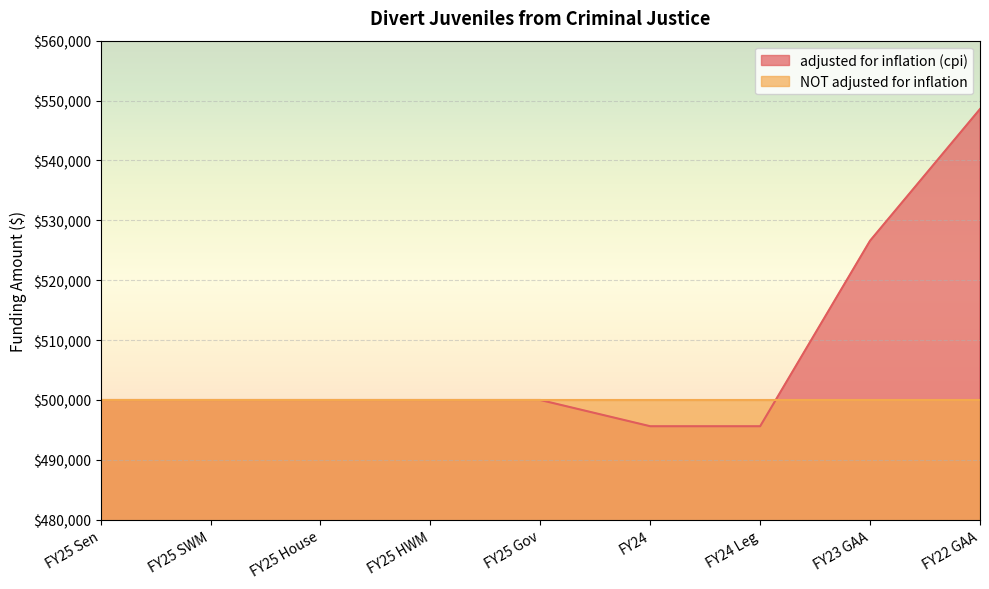

What is the label of the 7th point from the left?

FY24 Leg